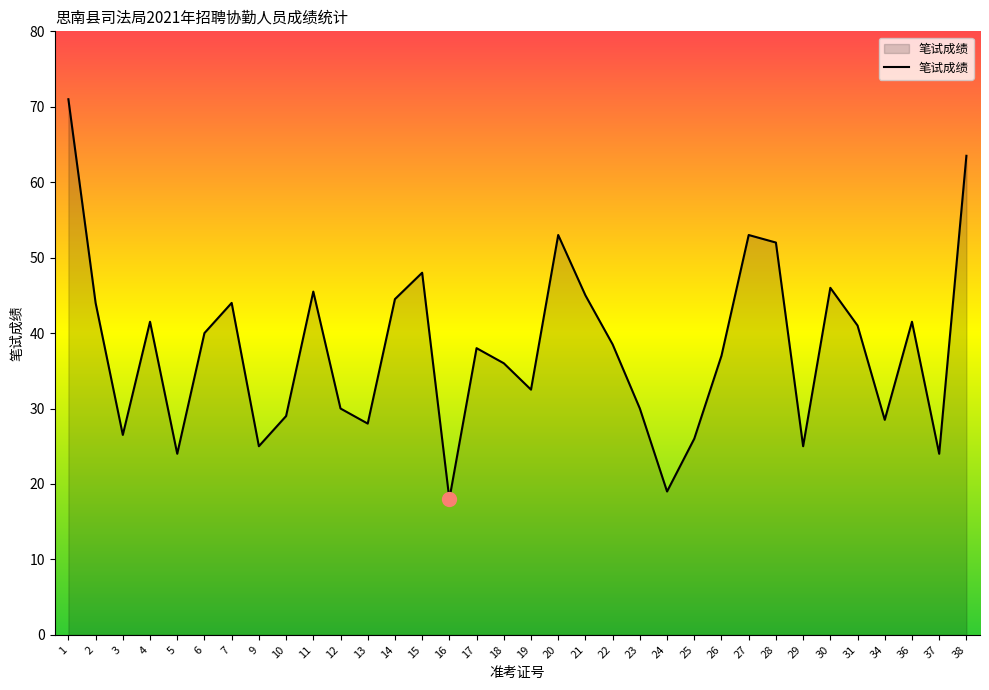

Which has a higher value, 12 or 11?

11